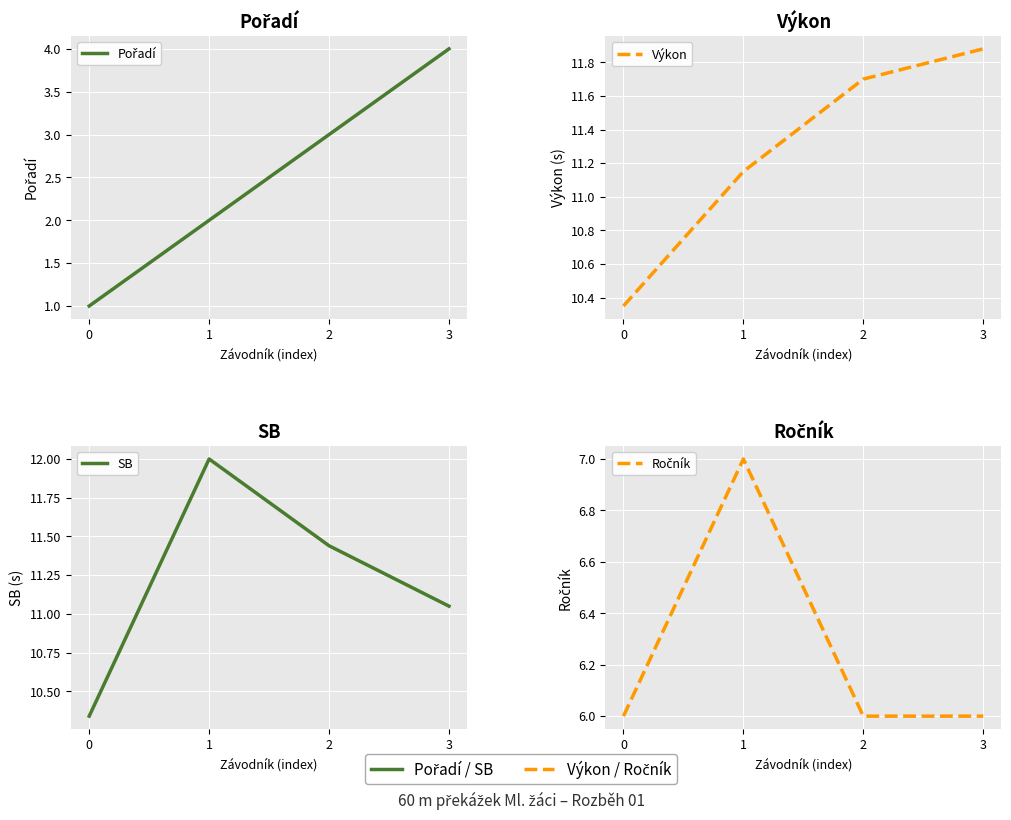

At which category is the sum across all series the highest?

3